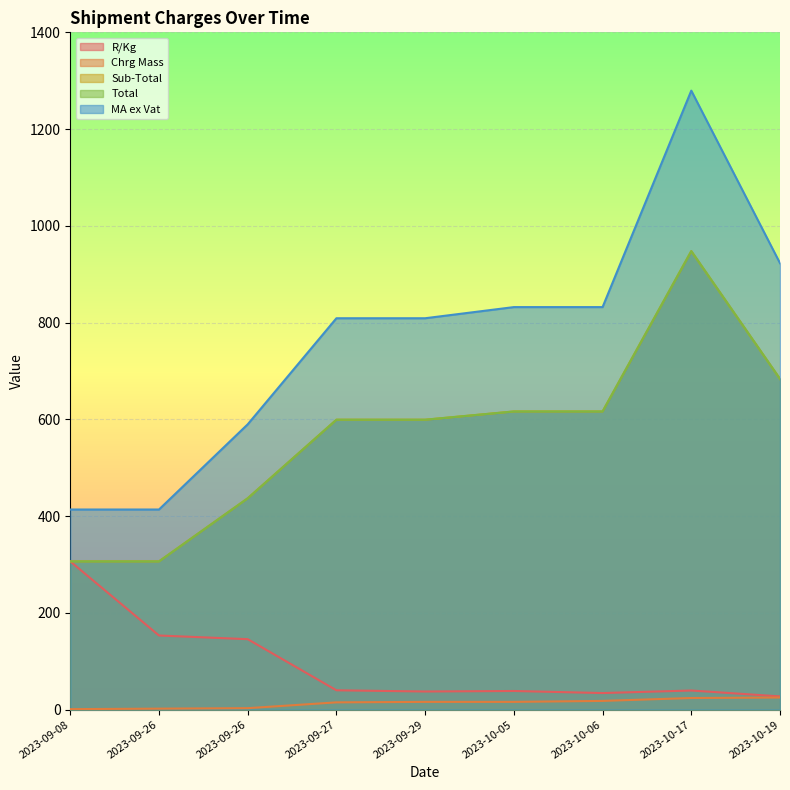

What is the label of the 4th point from the right?

2023-10-05